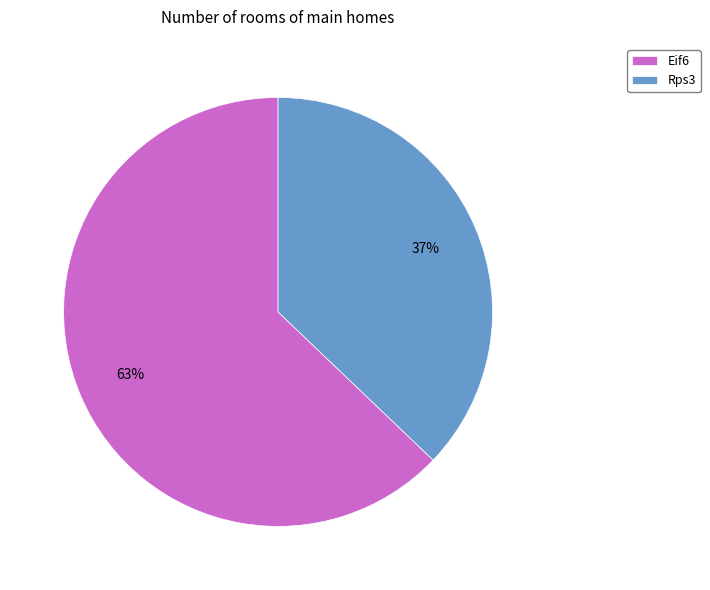

The Rps3 slice represents 32% of the pie. True or false?

False